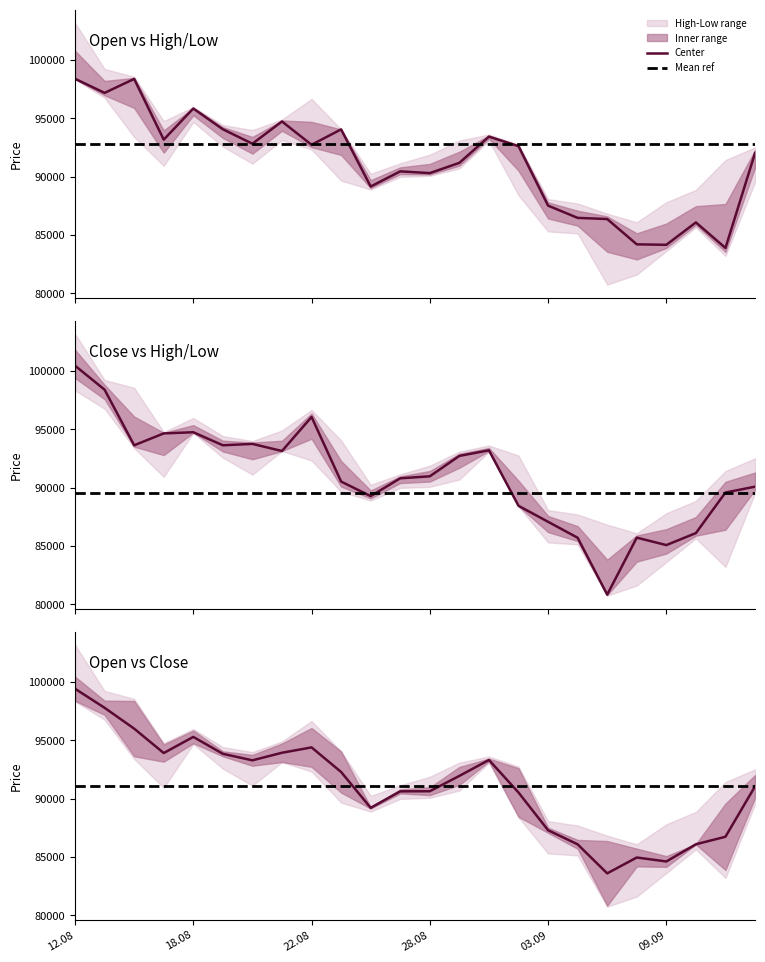

Does the chart have visible grid lines?

No